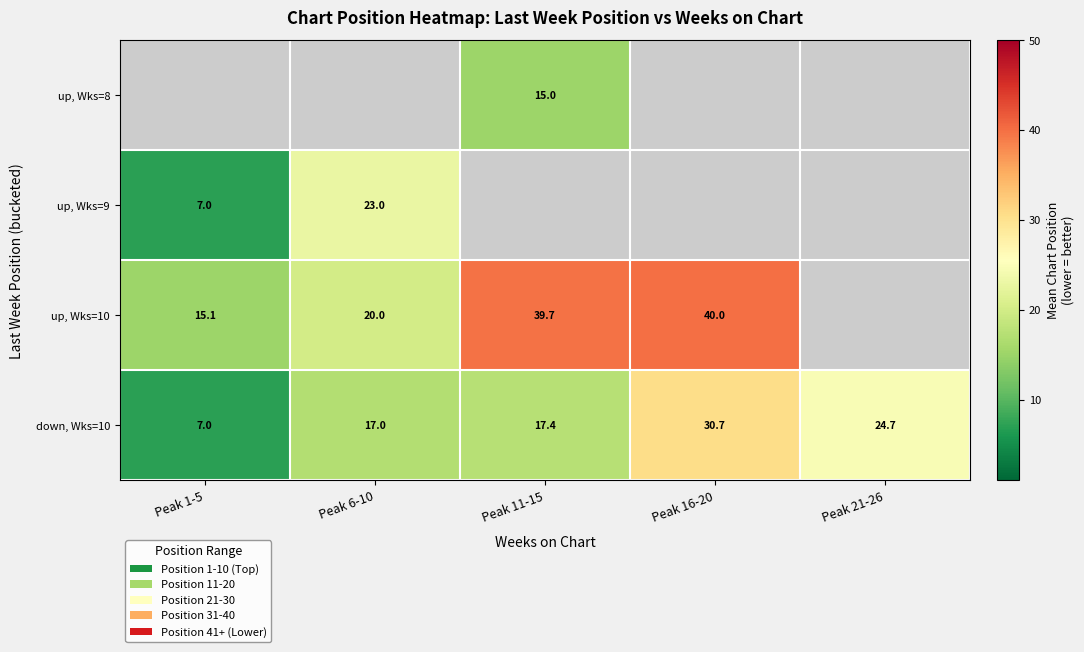

What is the spread (max minus min) of values at Peak 11-15?

24.7